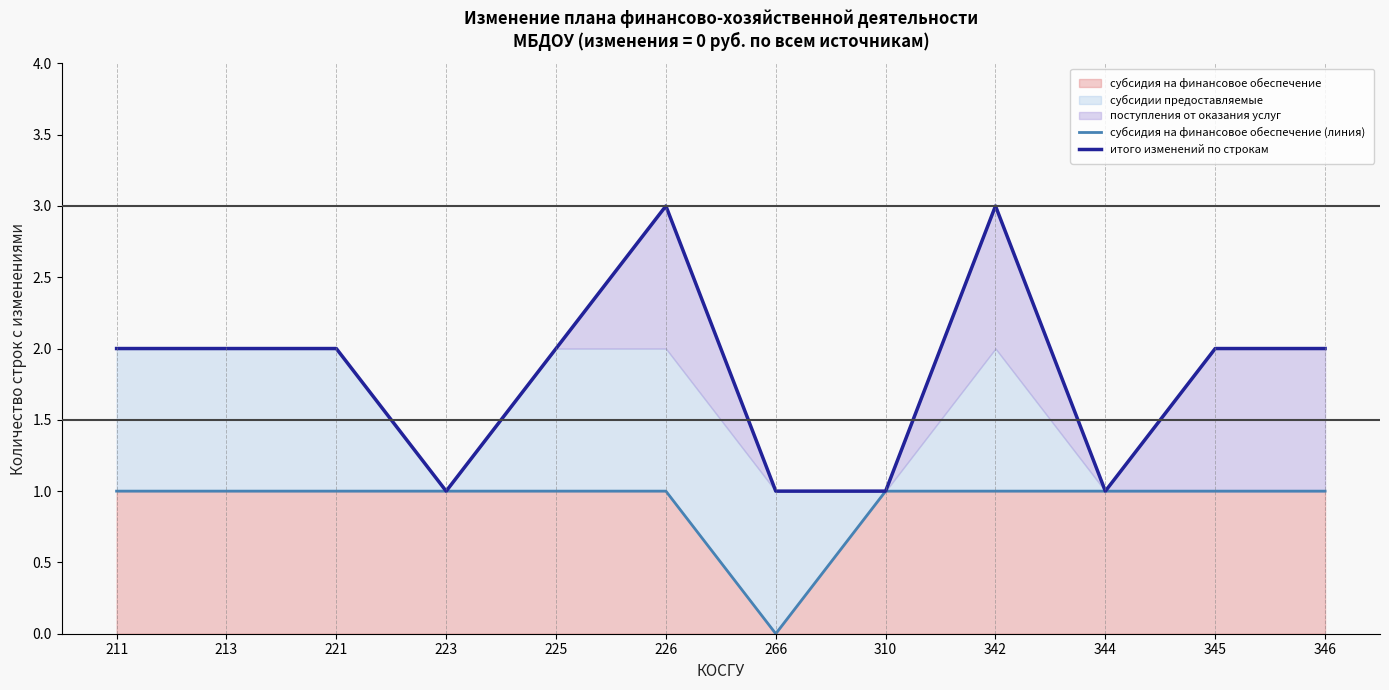

What is the value of the итого изменений по строкам point at the 3rd from the left?

2